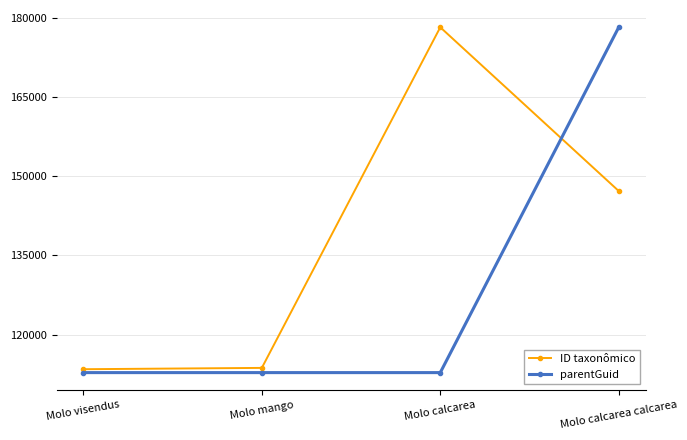

What is the label of the 3rd point from the left?

Molo calcarea